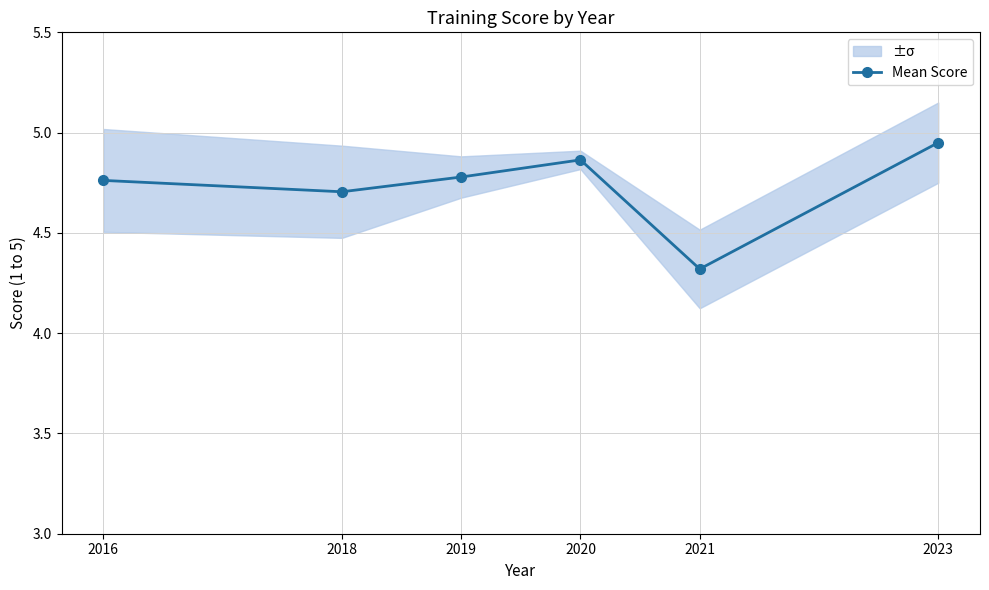

List the labels in order of value, smallest first.

2021, 2018, 2016, 2019, 2020, 2023